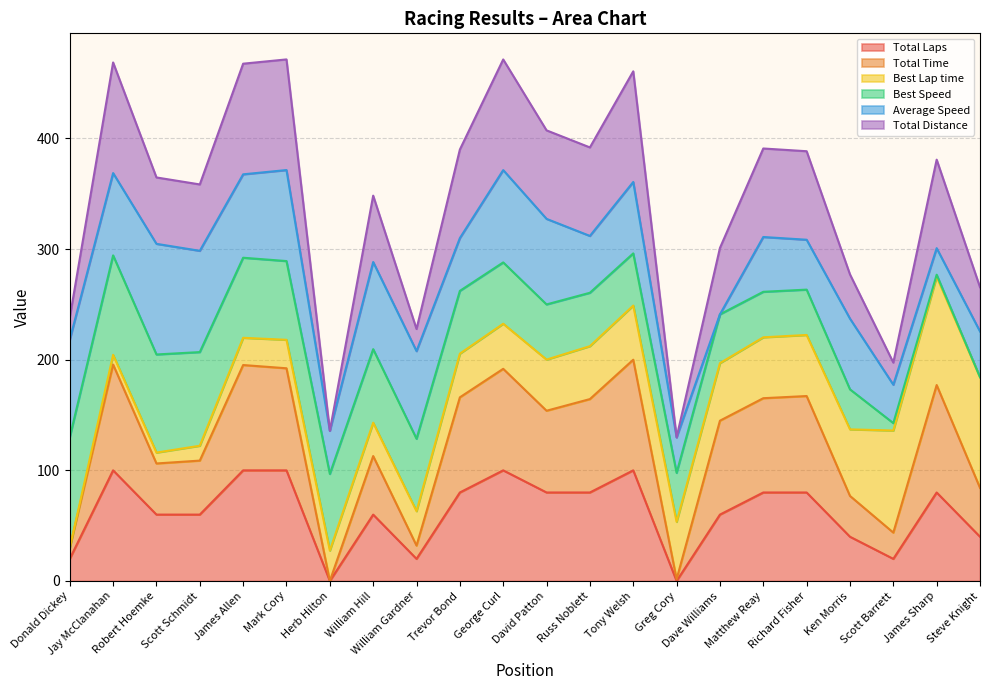

How many lines are shown in the chart?

6